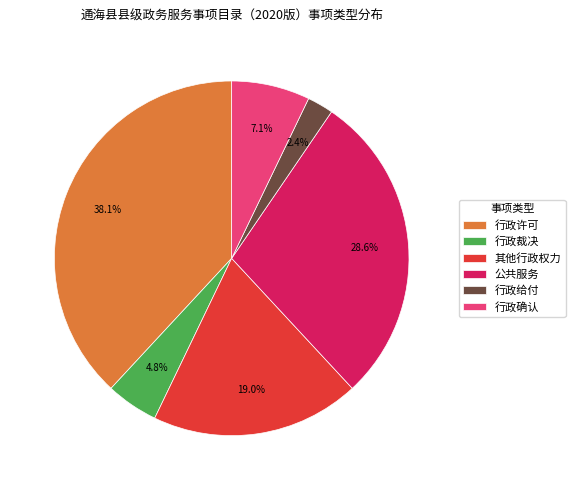

Does any single category account for the majority?

No